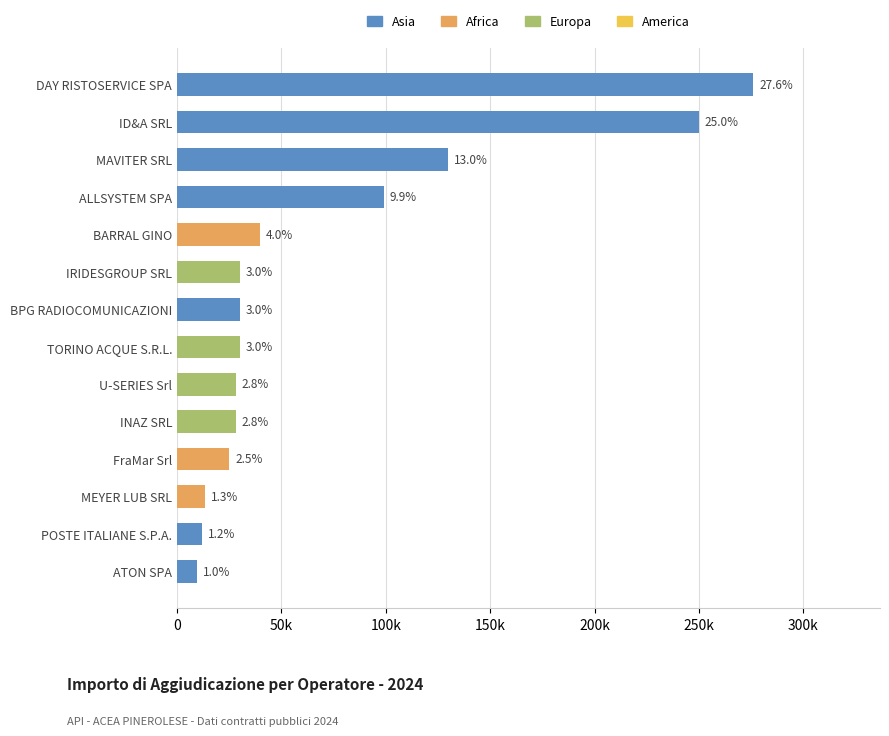

Does the chart contain any negative values?

No